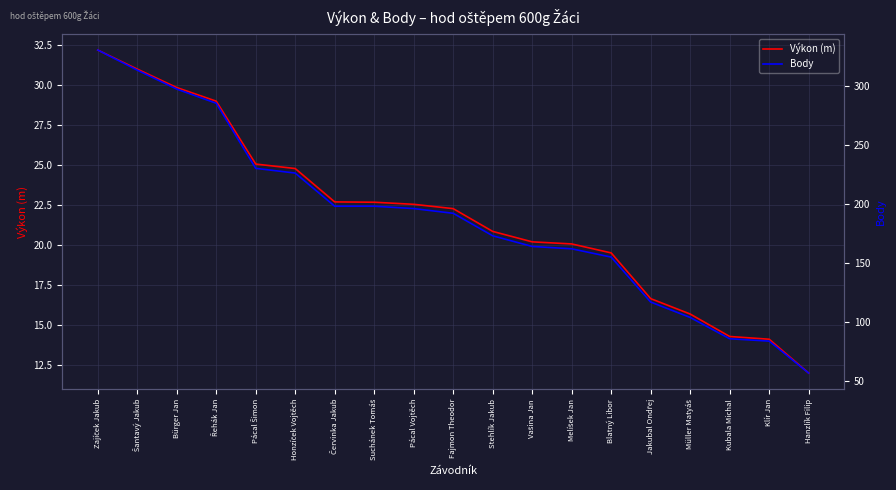

What is the value of the Body point at the 12th from the left?

164.0